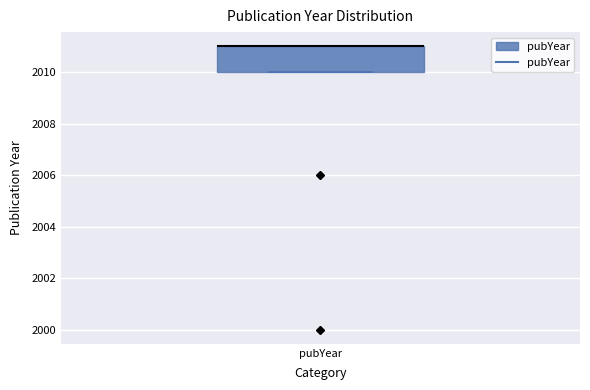

Where is the lower edge of the box for pubYear on the y-axis? The values are not printed on the chart, so give them approximately, as read against the axis.

2010